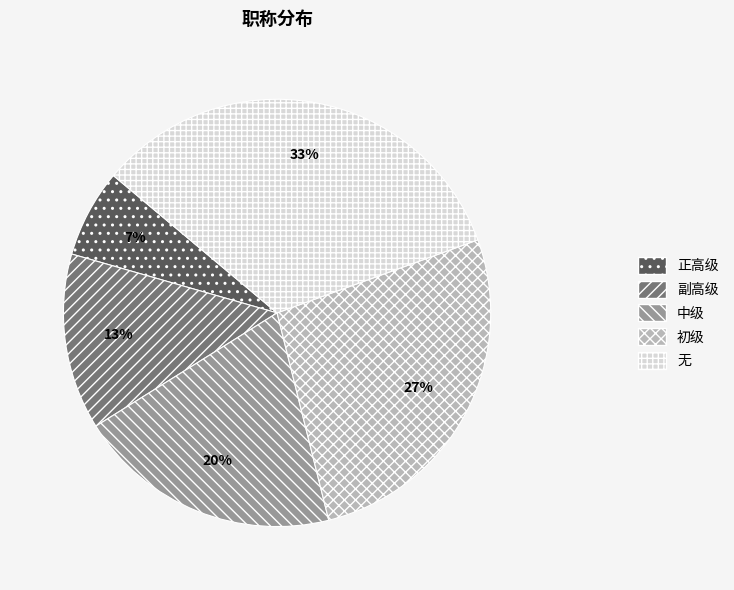

Between 正高级 and 中级, which is larger?

中级